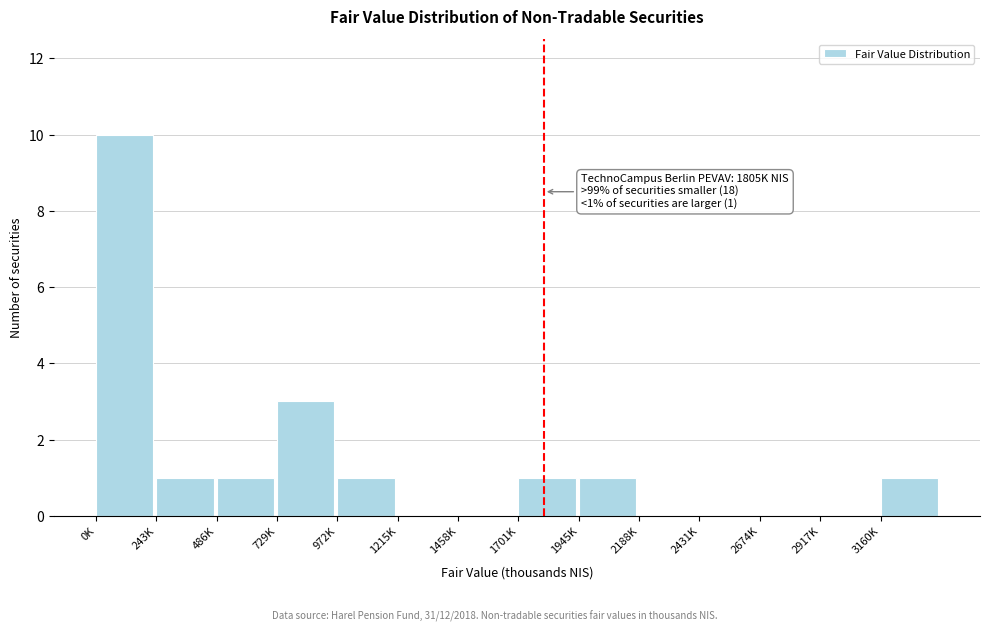

Reading right to left, list all the values displayed in this chart.

3160K=1	2917K=0	2674K=0	2431K=0	2188K=0	1945K=1	1701K=1	1458K=0	1215K=0	972K=1	729K=3	486K=1	243K=1	0K=10